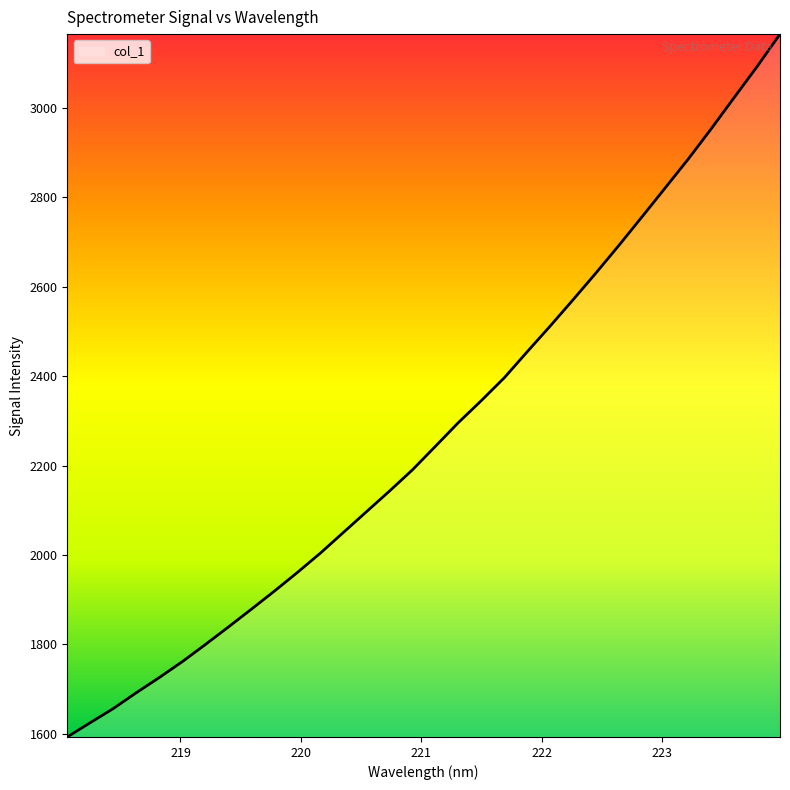

What is the difference between the maximum and minimum values?

1572.6